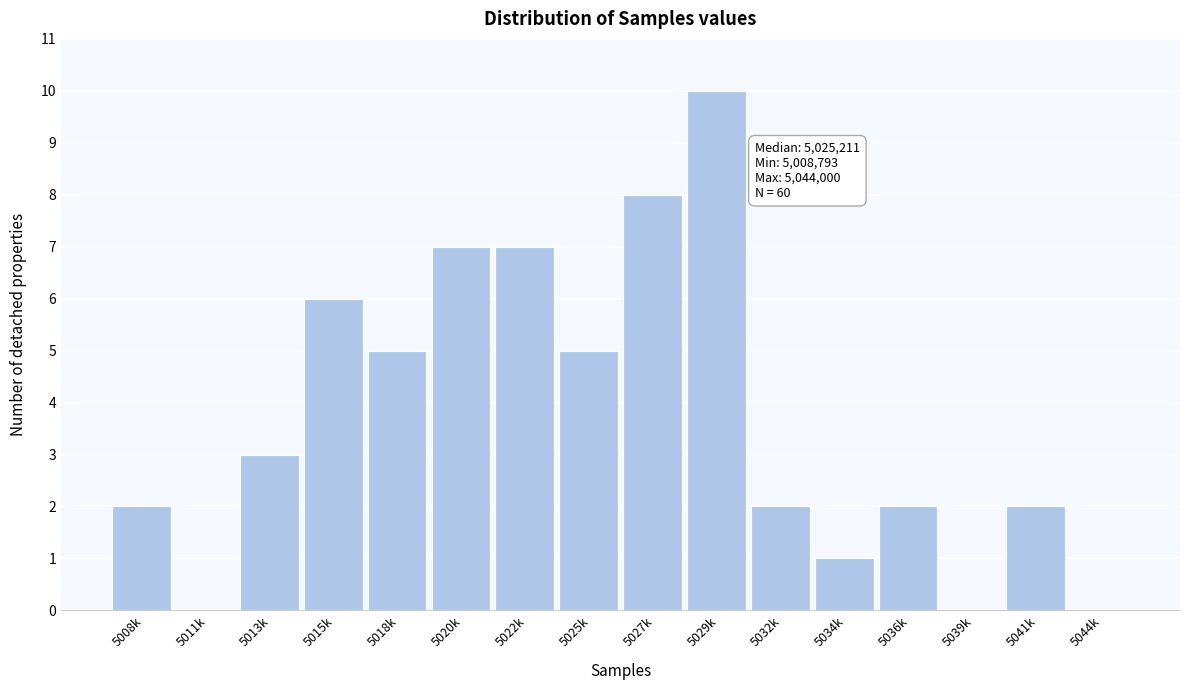

Reading left to right, list all the values displayed in this chart.

5008k=2	5011k=0	5013k=3	5015k=6	5018k=5	5020k=7	5022k=7	5025k=5	5027k=8	5029k=10	5032k=2	5034k=1	5036k=2	5039k=0	5041k=2	5044k=0